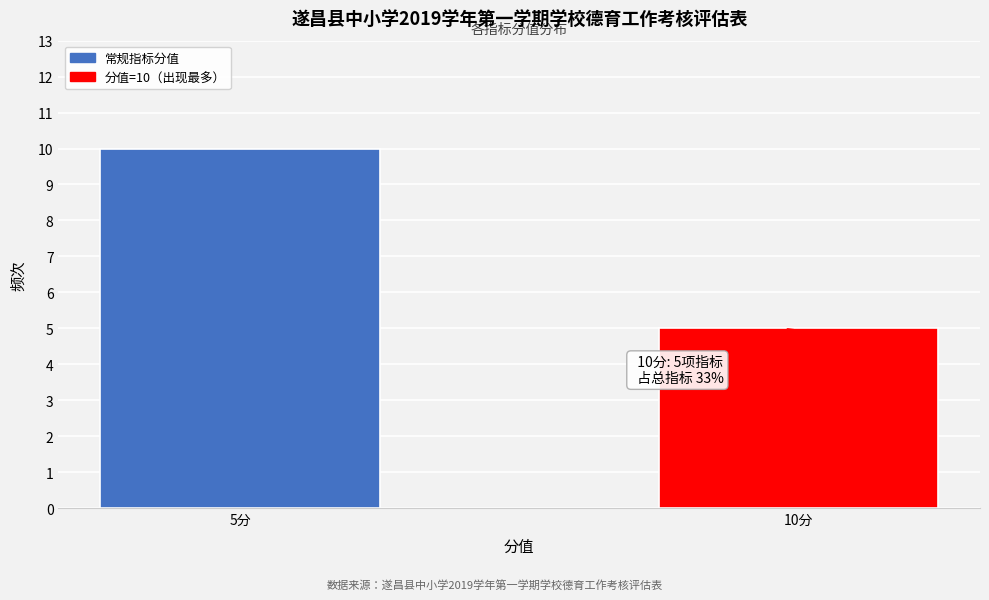

Reading left to right, list all the values displayed in this chart.

5分=10	10分=5